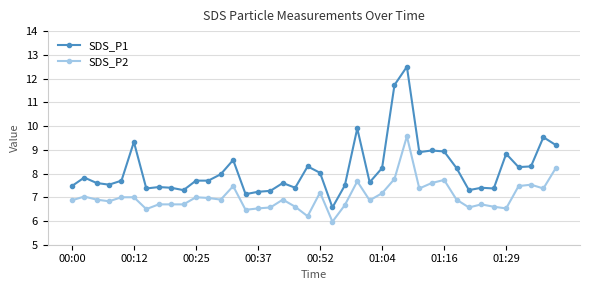

List the series in order of their peak value, highest first.

SDS_P1, SDS_P2